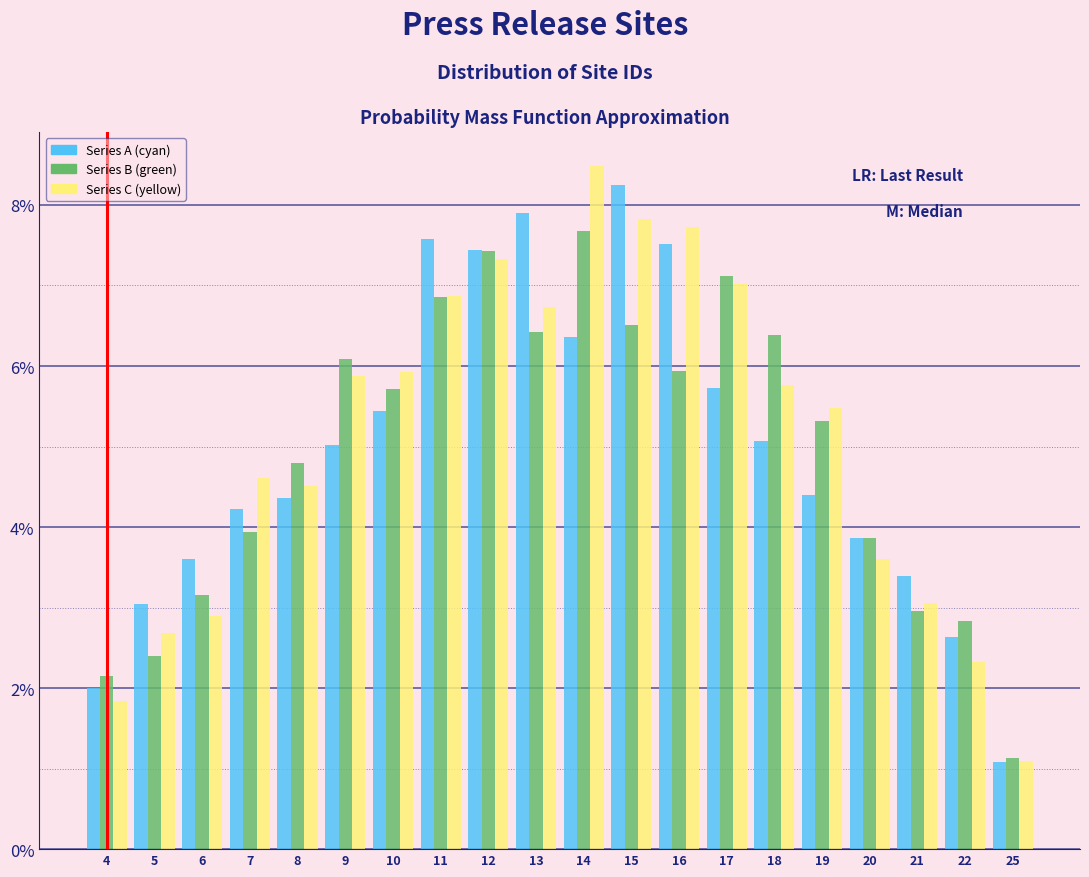

Is it true that Series C (yellow) equals 1.8 at 4?

True